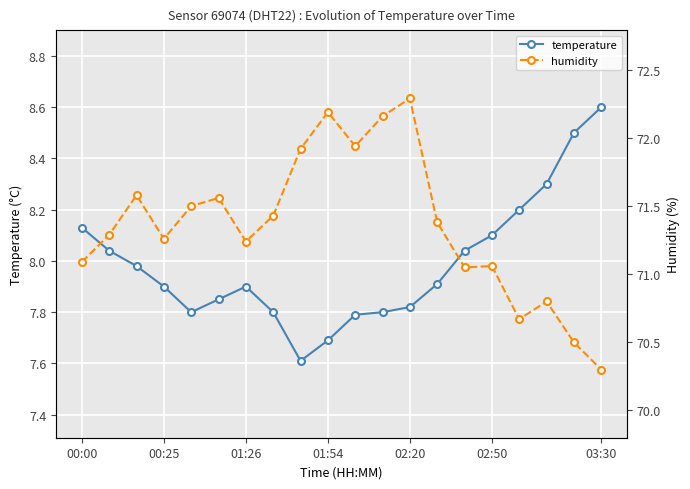

Is this an area chart (filled region under the line)?

No